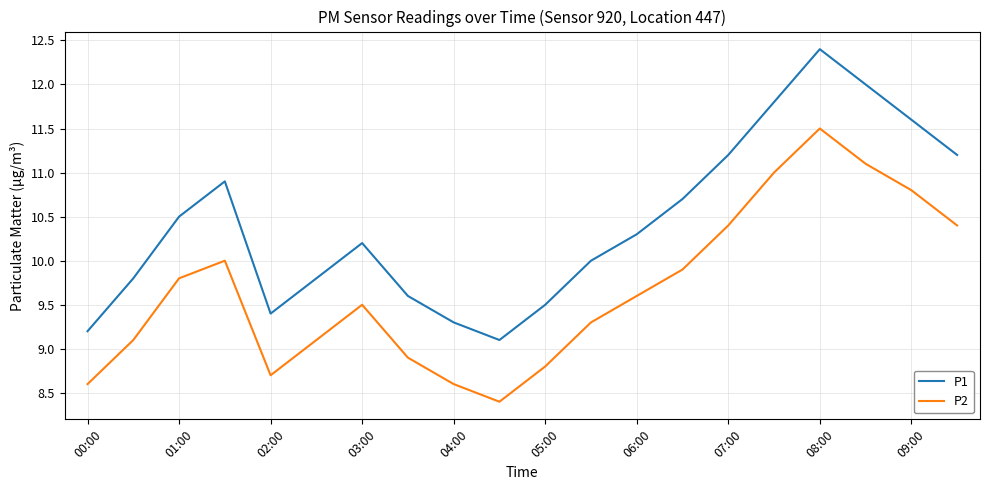

Which series has the largest total across all categories?

P1